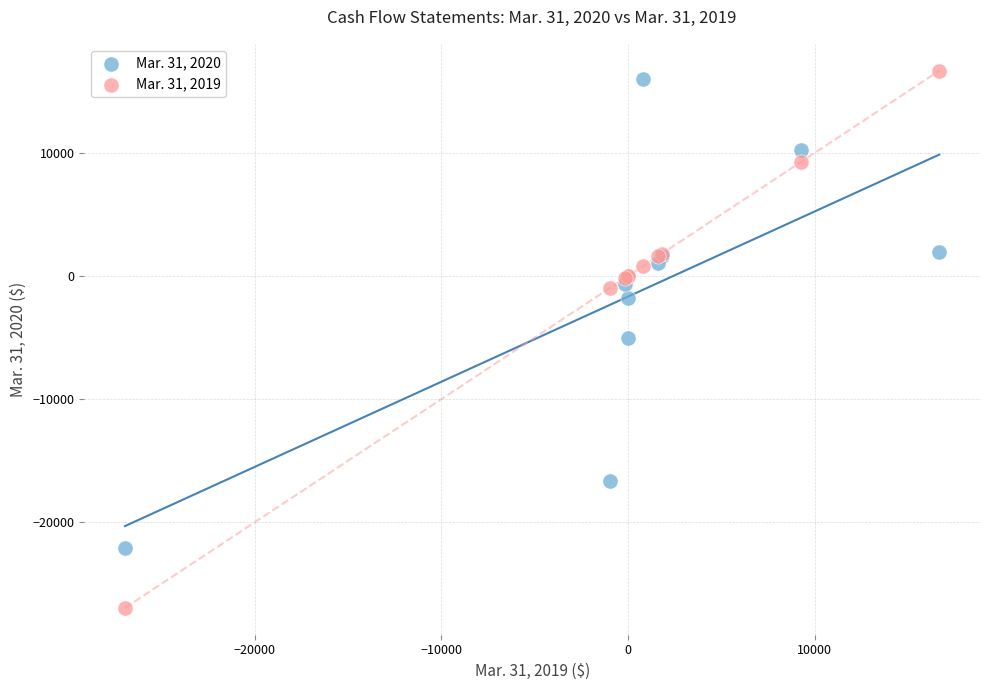

Which series reaches the maximum Y coordinate?

Mar. 31, 2019